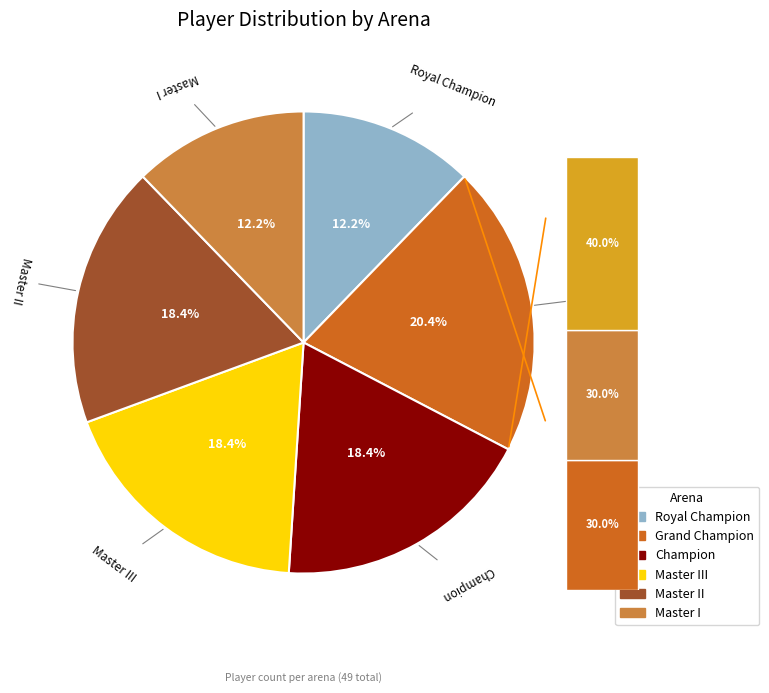

Combined, what portion of the pie is Master III and Royal Champion?

30.6%